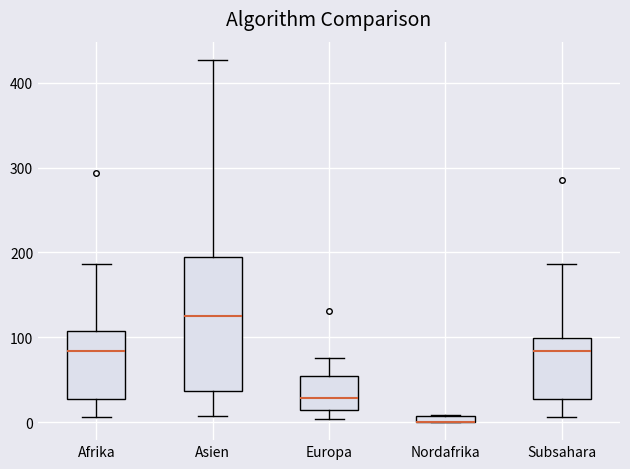

Which box is the tallest, from its lower edge to its upper edge?

Asien